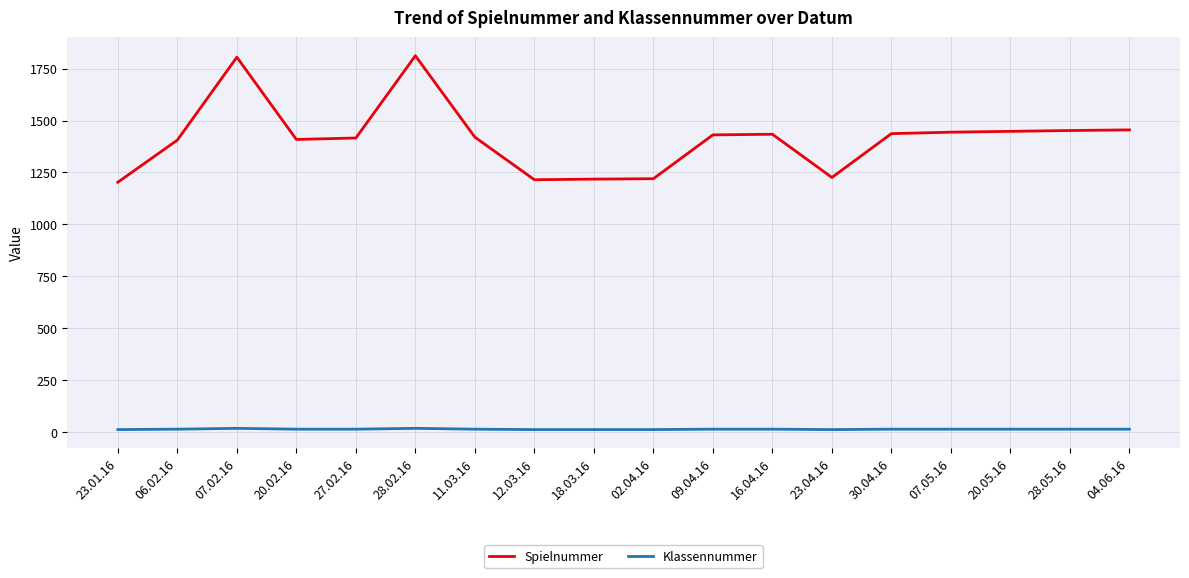

Between 23.01.16 and 07.02.16, which series saw the biggest shift?

Spielnummer